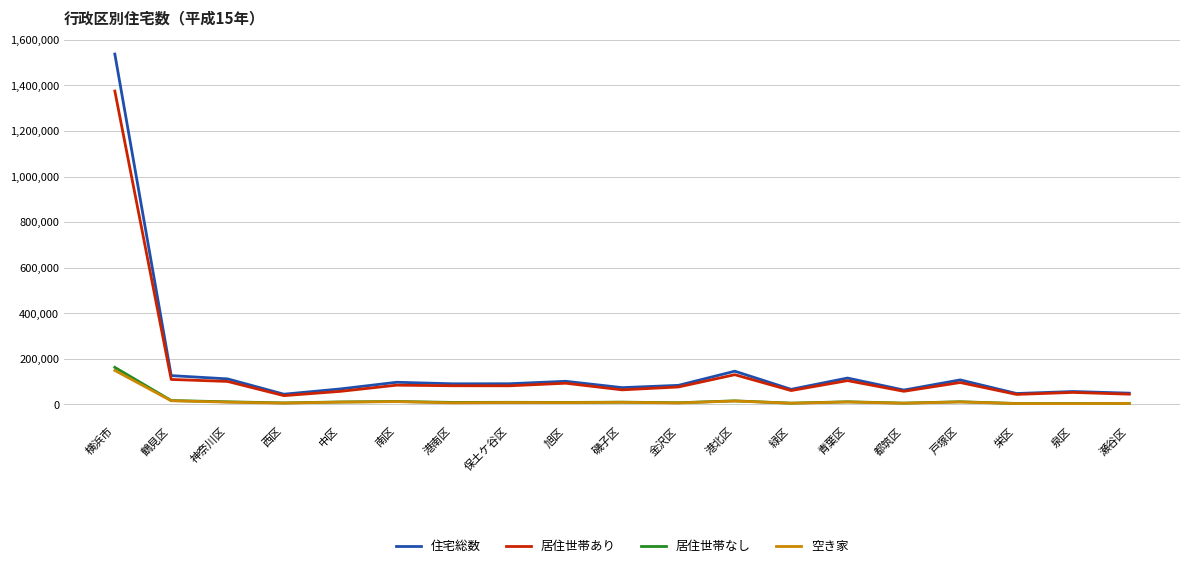

True or false: 空き家 and 住宅総数 intersect in this chart.

False